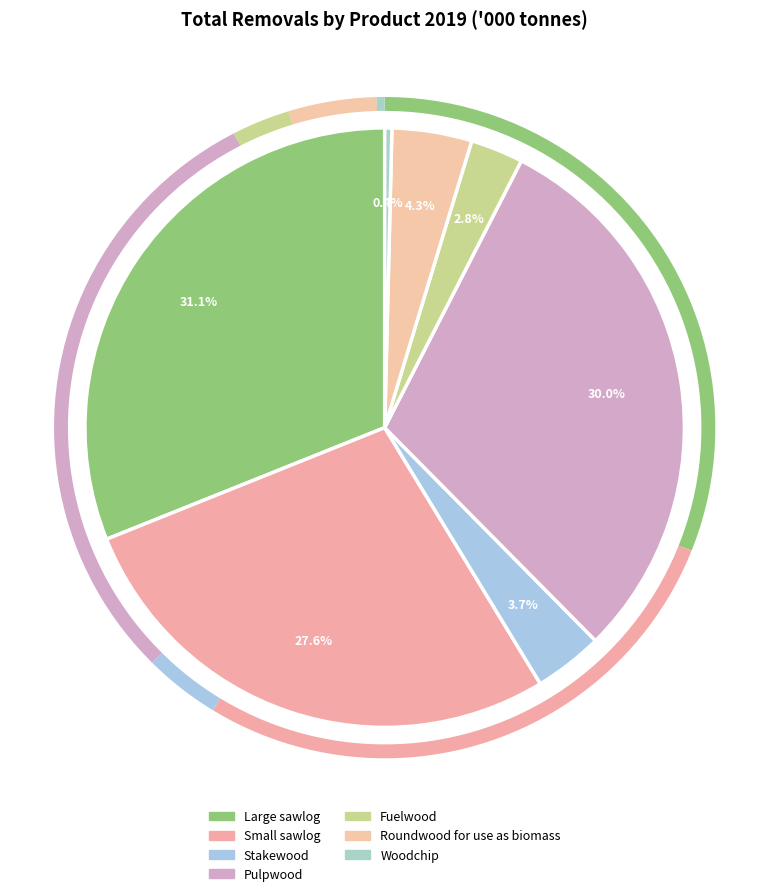

To the nearest percent, what percentage of the pie is Pulpwood?

30%